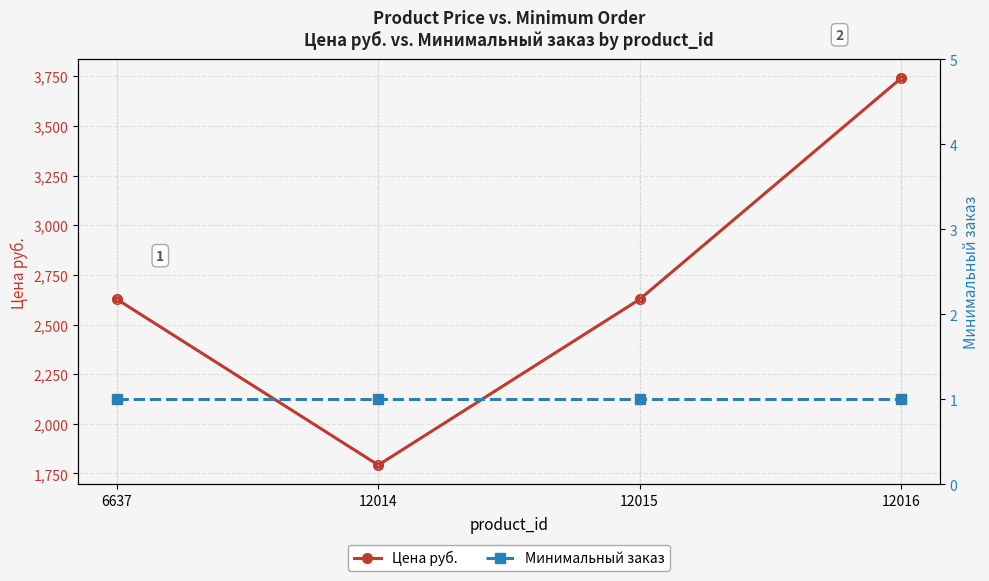

Which series has the widest spread of values?

Цена руб.